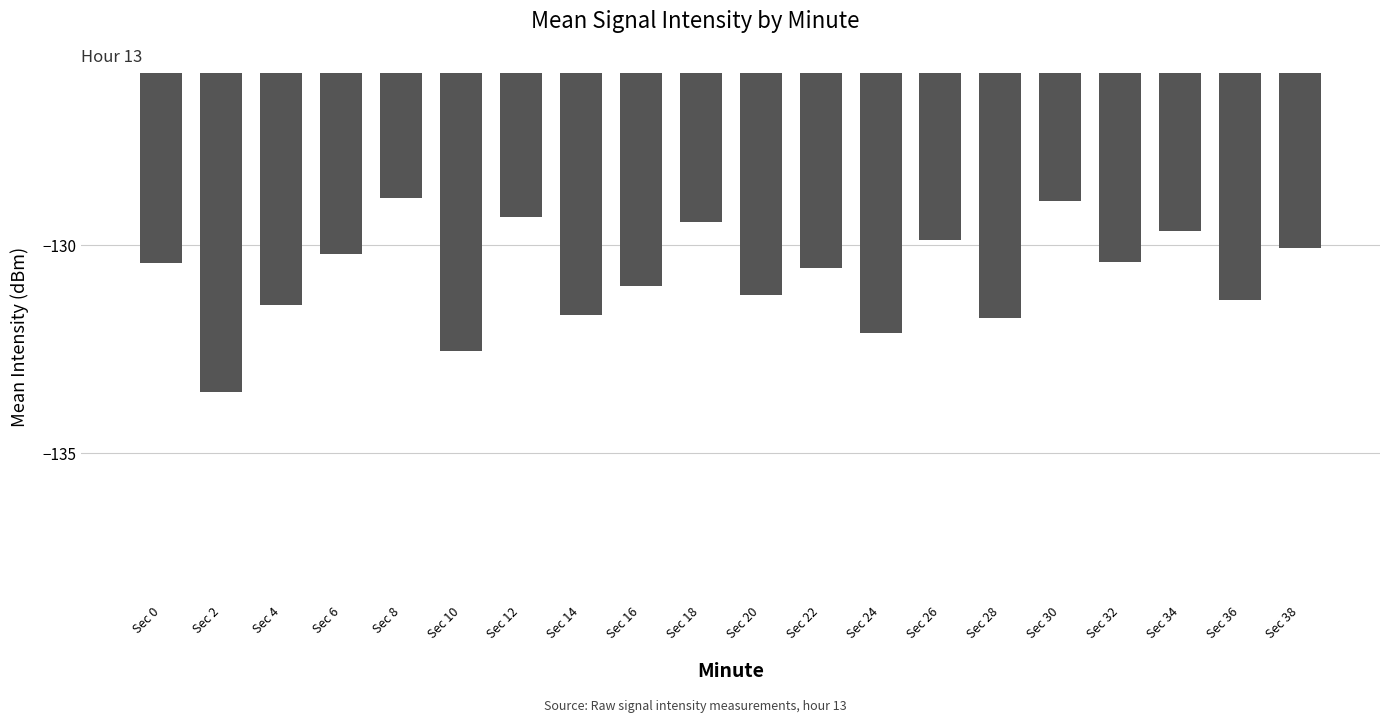

What is the value of the 17th bar from the left?

-130.4